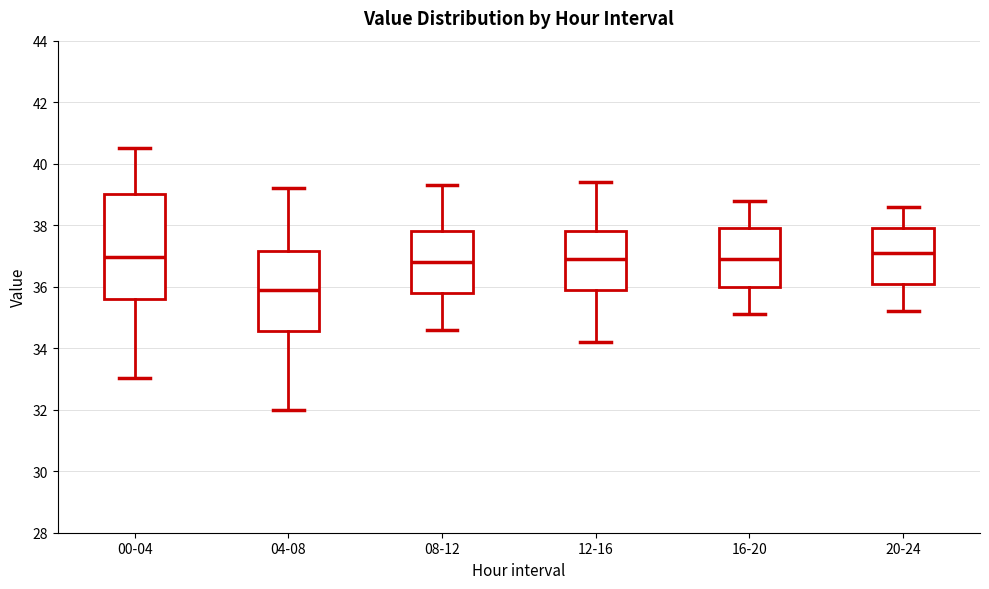

Reading left to right, read every box against the y-axis: the position of its median line, the range the box covers, and the ends of its whiskers. The values are not printed on the chart, so give them approximately, as read against the axis.

00-04: median 37.0, box 35.6 to 39.0, whiskers 33.0 to 40.6
04-08: median 36.0, box 34.6 to 37.2, whiskers 32.0 to 39.2
08-12: median 36.8, box 35.8 to 37.8, whiskers 34.6 to 39.4
12-16: median 37.0, box 36.0 to 37.8, whiskers 34.2 to 39.4
16-20: median 37.0, box 36.0 to 38.0, whiskers 35.2 to 38.8
20-24: median 37.2, box 36.2 to 38.0, whiskers 35.2 to 38.6